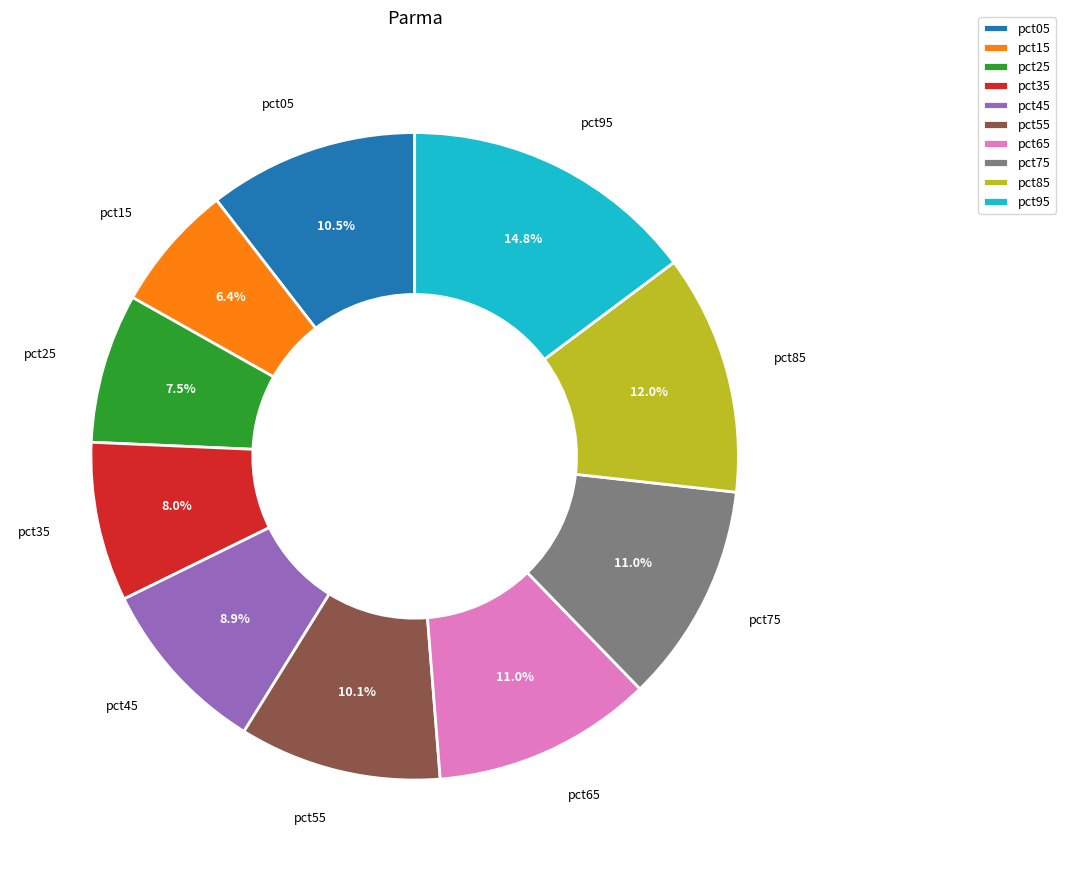

To the nearest percent, what is the combined percentage of pct35 and pct15?

14%